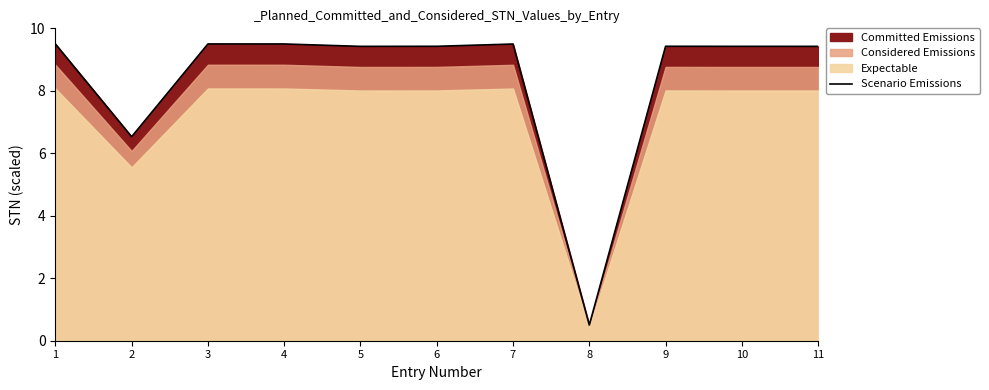

Which category has the highest value across all series?

1